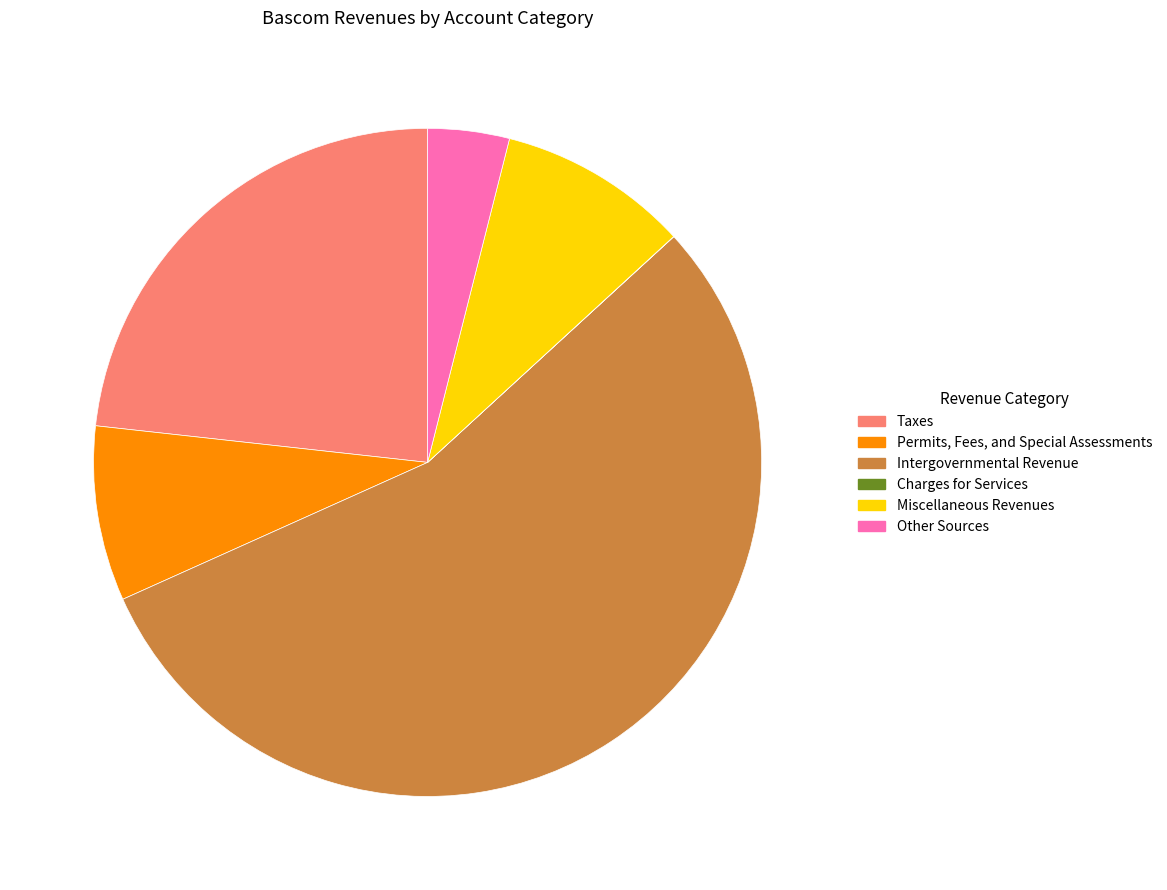

Which has a higher value, Intergovernmental Revenue or Taxes?

Intergovernmental Revenue